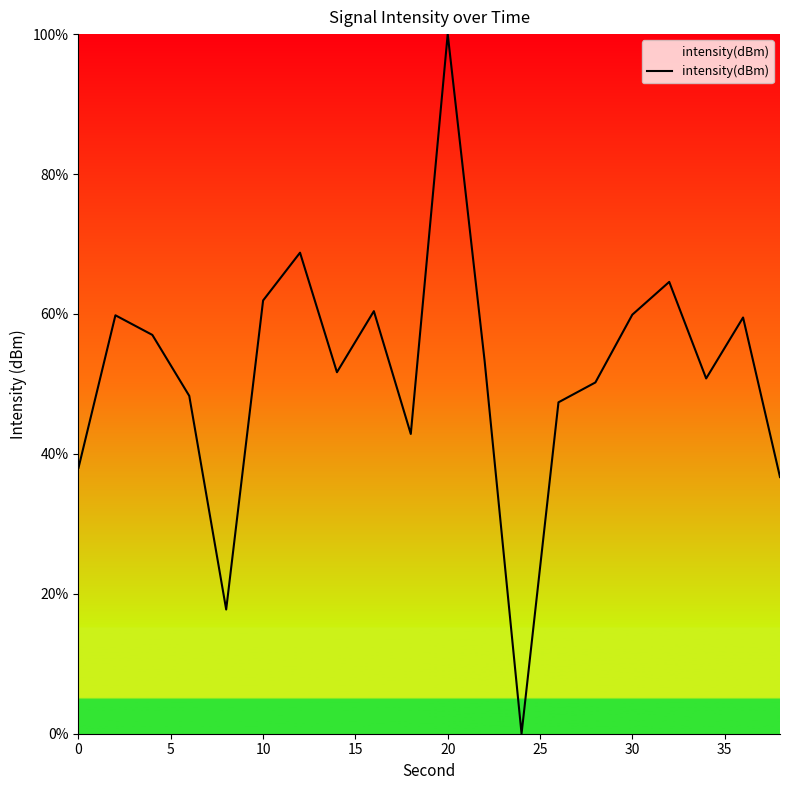

What is the greatest value displayed?

100.0